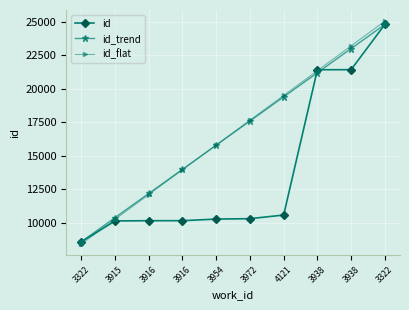

Between which two adjacent categories do id_trend and id_flat first intersect?

3916 and 3954